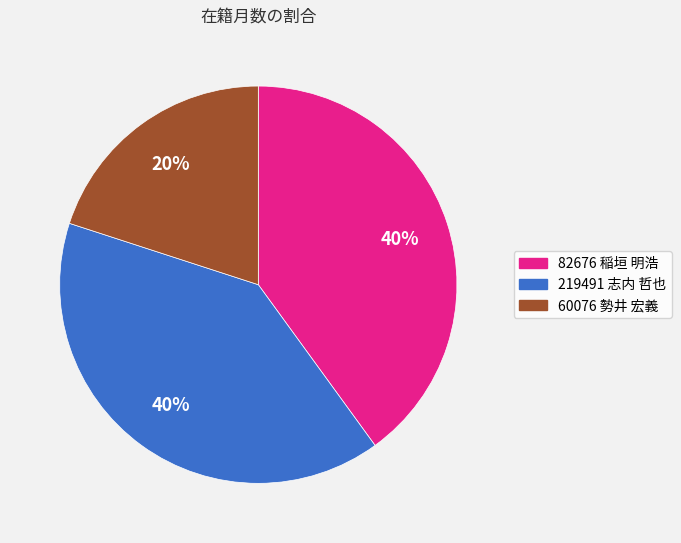

Count the number of slices in the pie.

3